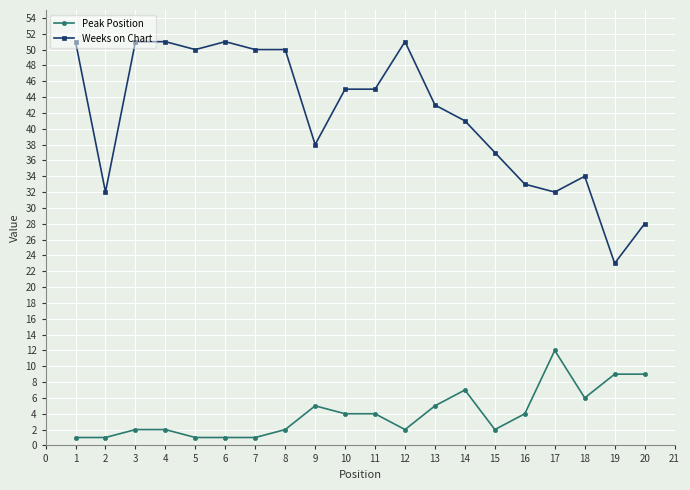

What is the difference between the maximum and second lowest values in the Peak Position series?

11